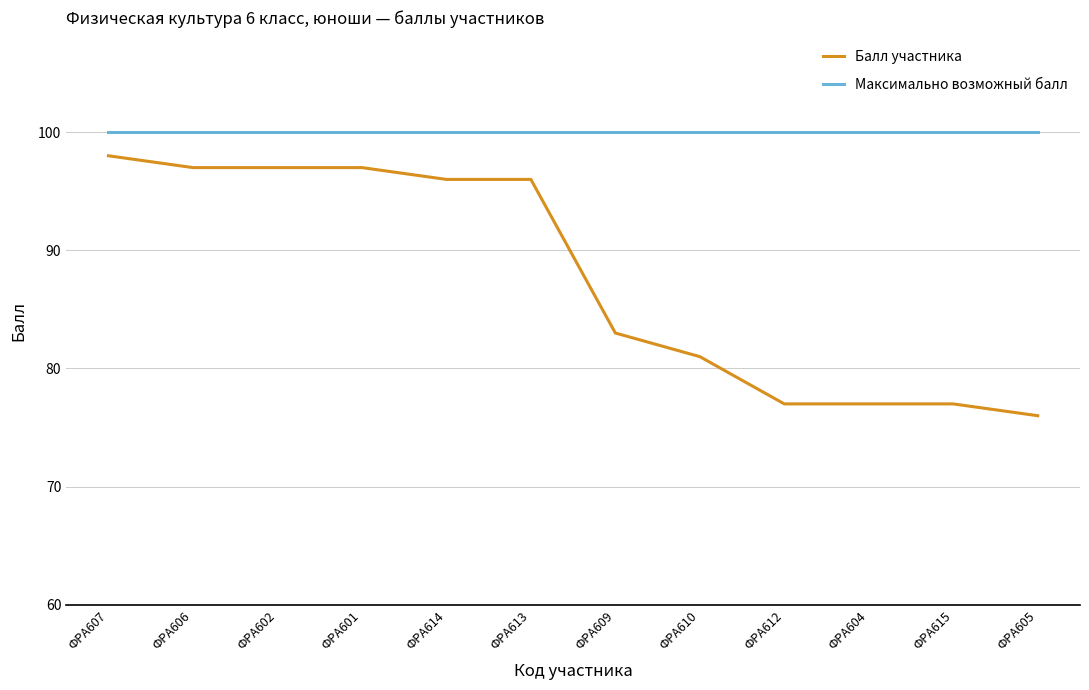

What position from the left is ФРА614?

5